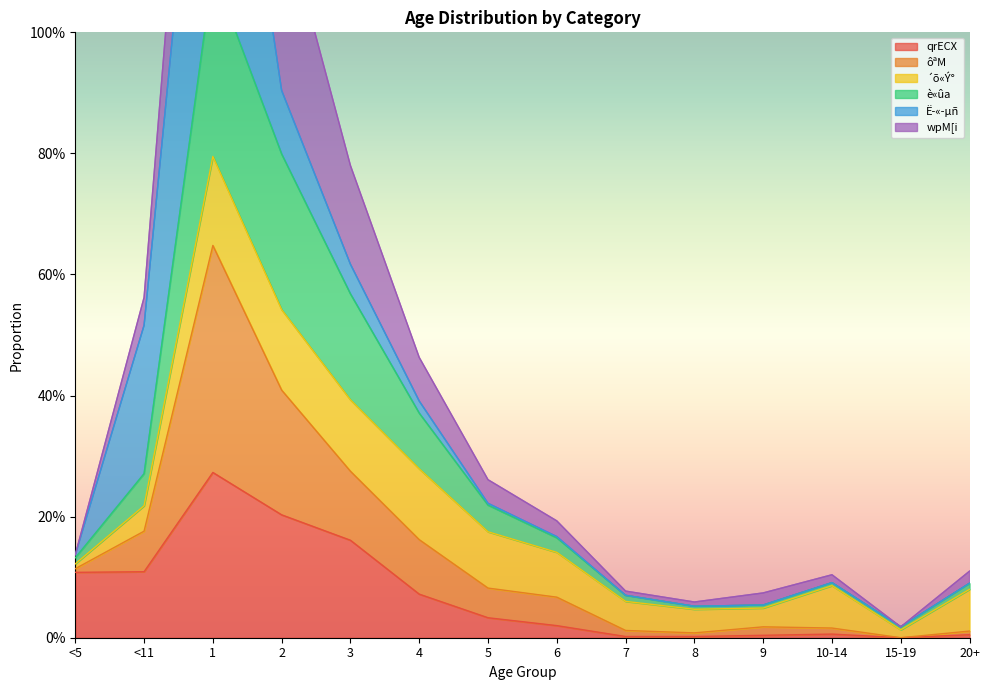

In è«ûa, how many points are higher than both neighbors (excluding endpoints)?

2